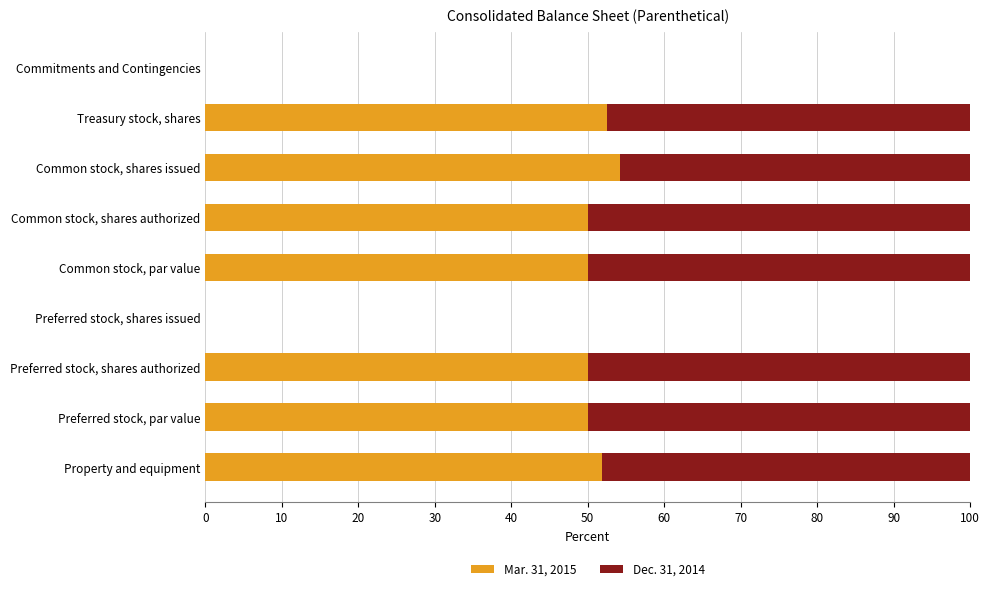

Read the Mar. 31, 2015 value at Preferred stock, par value.

50.0